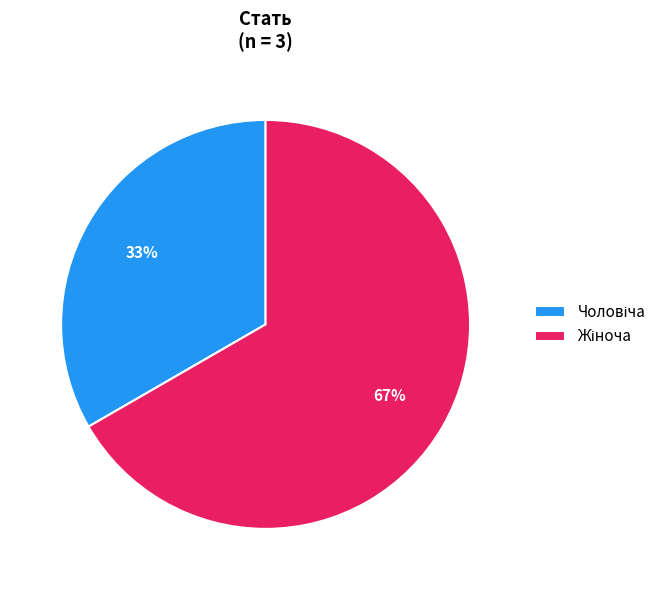

To the nearest percent, what is the average slice percentage?

50%